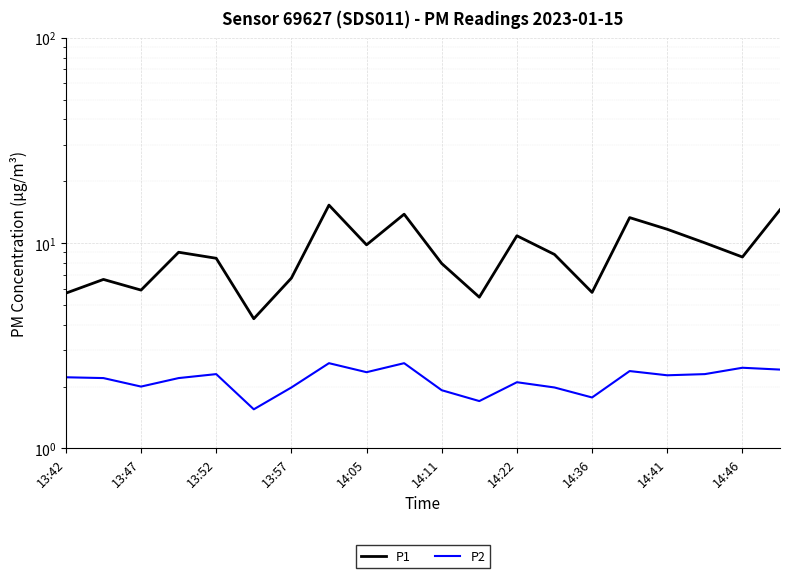

Reading left to right, transcribe all the data shown in this chart.

P1: 5.7	6.7	5.9	9.0	8.4	4.3	6.8	15.3	9.8	13.8	8.0	5.5	10.8	8.8	5.8	13.3	11.7	10.0	8.6	14.5
P2: 2.2	2.2	2.0	2.2	2.3	1.6	2.0	2.6	2.4	2.6	1.9	1.7	2.1	2.0	1.8	2.4	2.3	2.3	2.5	2.4